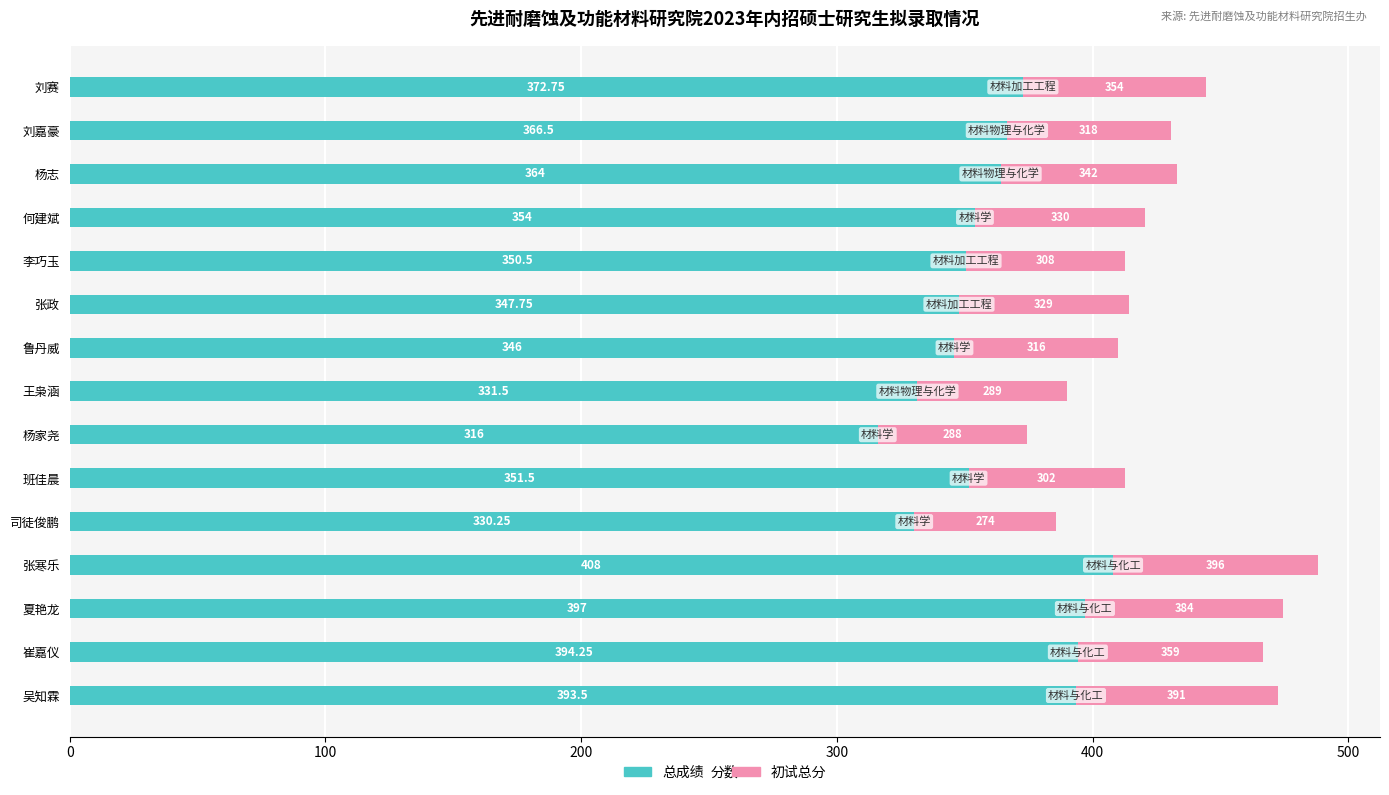

List the labels in order of 总成绩 value, smallest first.

杨家尧, 司徒俊鹏, 王枭涵, 鲁丹威, 张政, 李巧玉, 班佳晨, 何建斌, 杨志, 刘嘉豪, 刘赛, 吴知霖, 崔嘉仪, 夏艳龙, 张寒乐